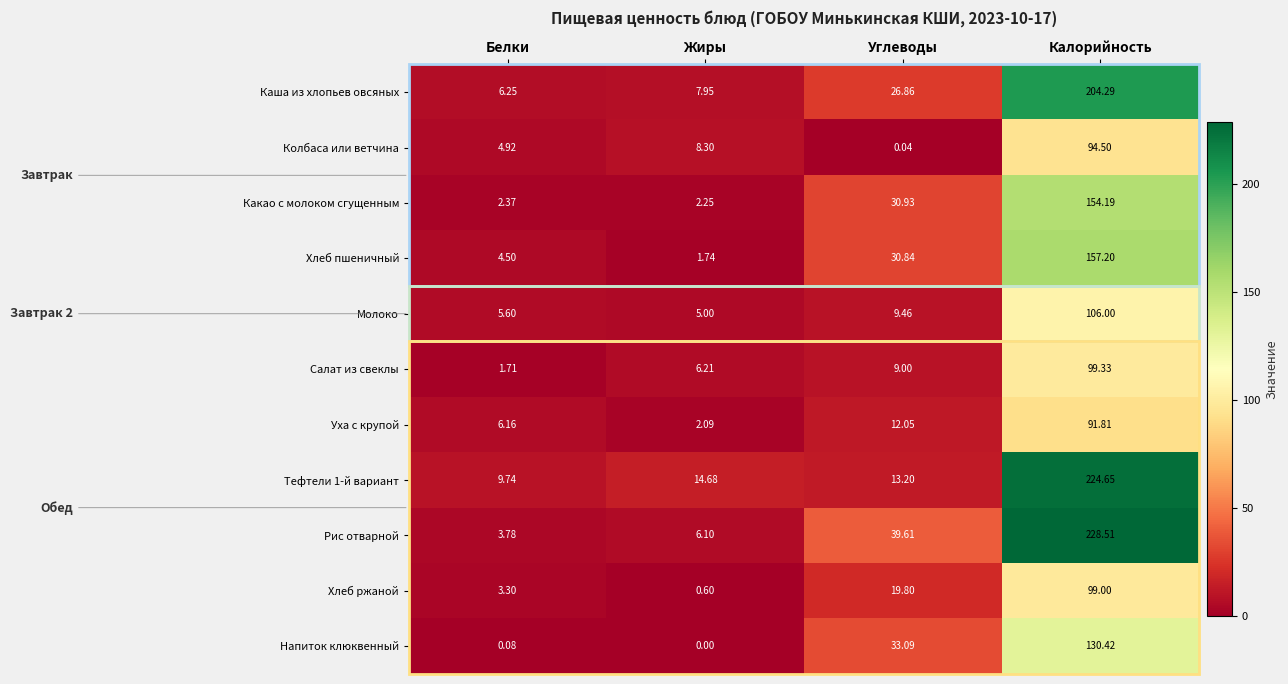

At which category is the sum across all series the highest?

Калорийность